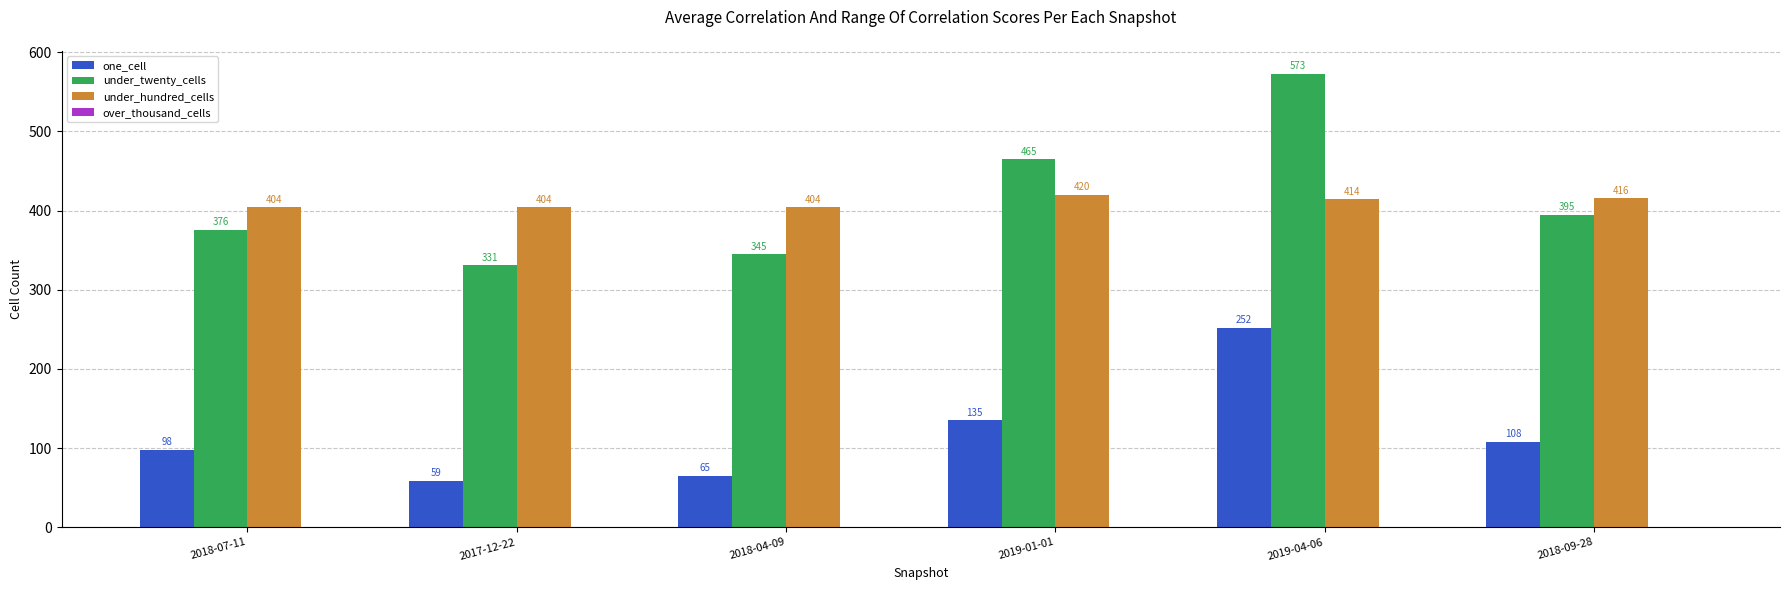

What is the maximum value for under_twenty_cells?

573